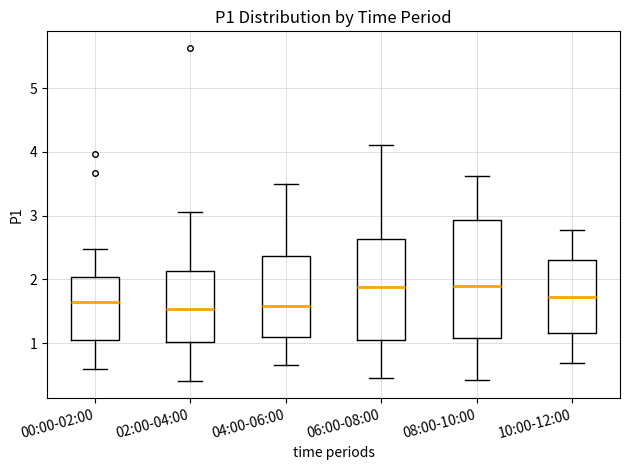

Where does the median line of the box for 10:00-12:00 sit on the y-axis? The values are not printed on the chart, so give them approximately, as read against the axis.

1.7